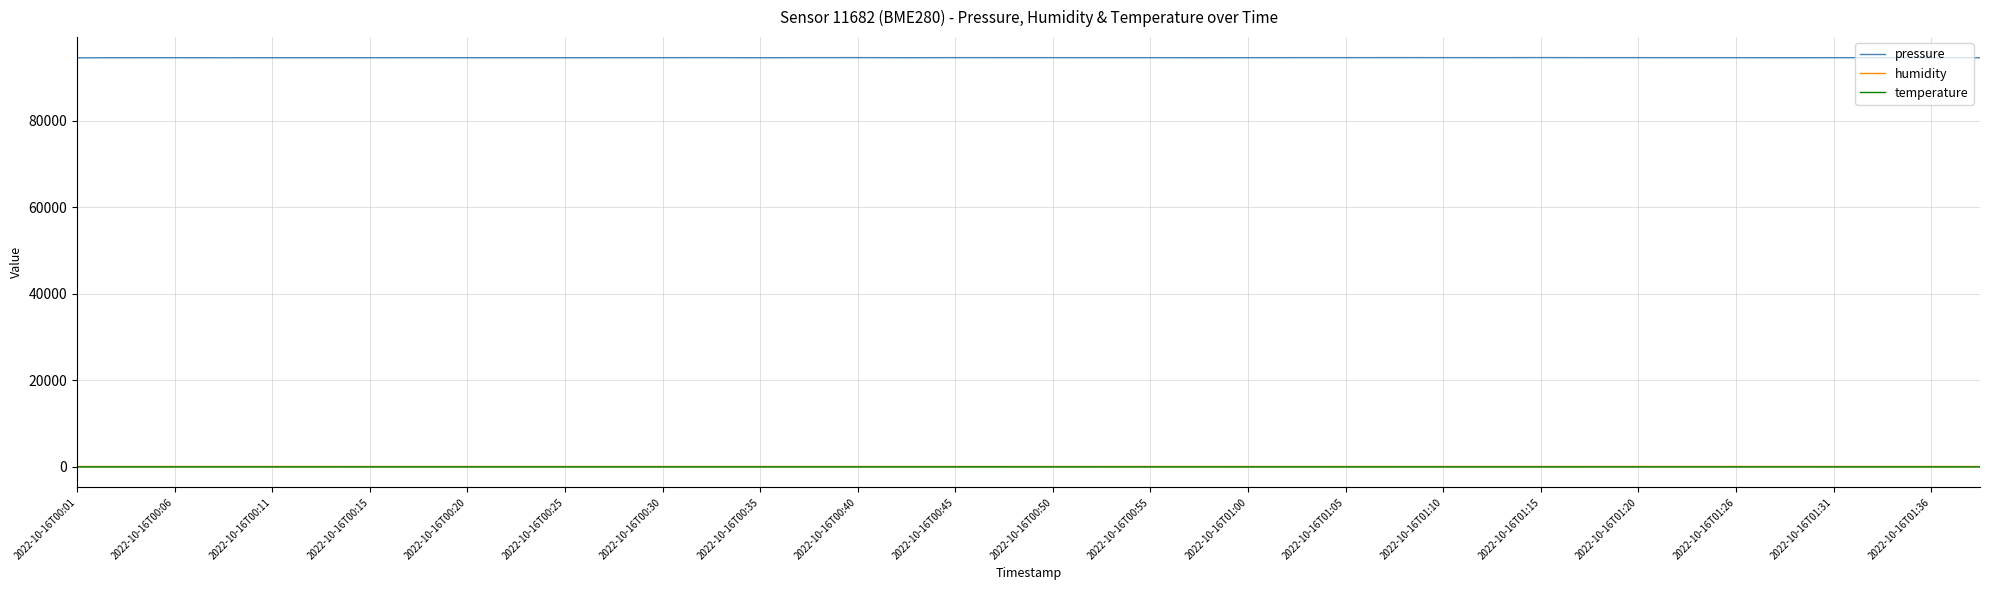

Which series has the largest total across all categories?

pressure